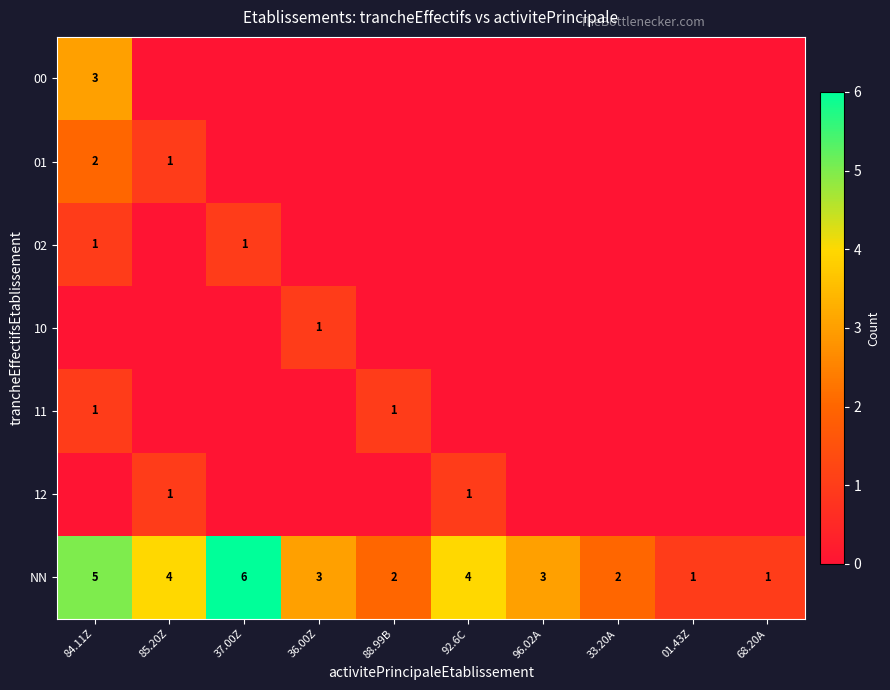

The value of NN at 68.20A is 0. True or false?

False